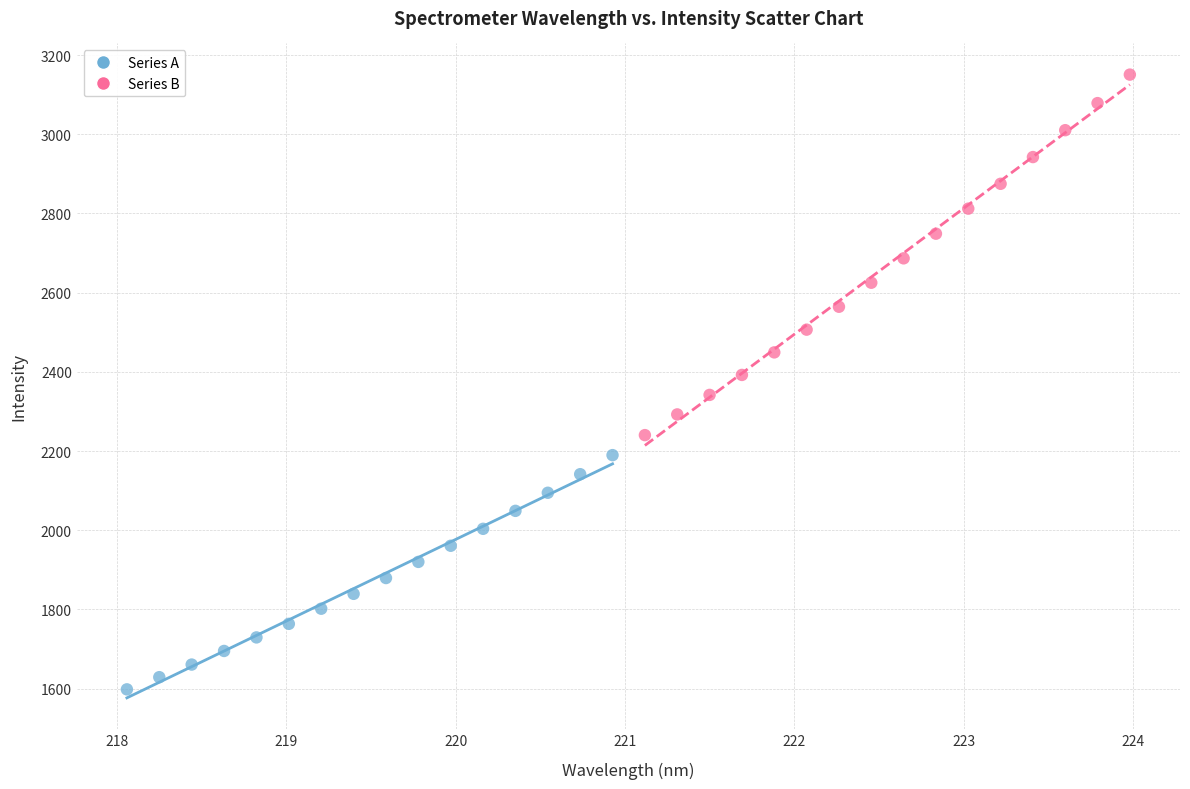

Which series has the largest Y range (max minus min)?

Series B